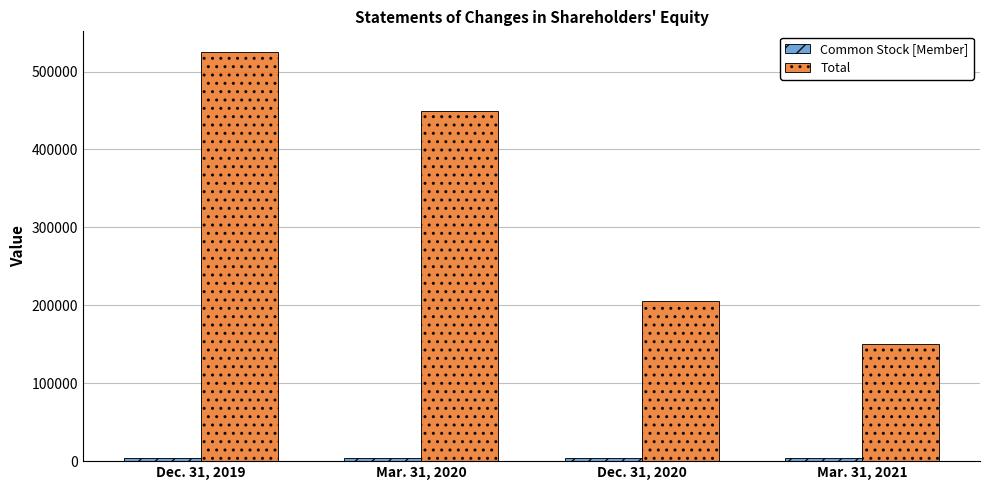

Rank the categories by Total value from lowest to highest.

Mar. 31, 2021, Dec. 31, 2020, Mar. 31, 2020, Dec. 31, 2019